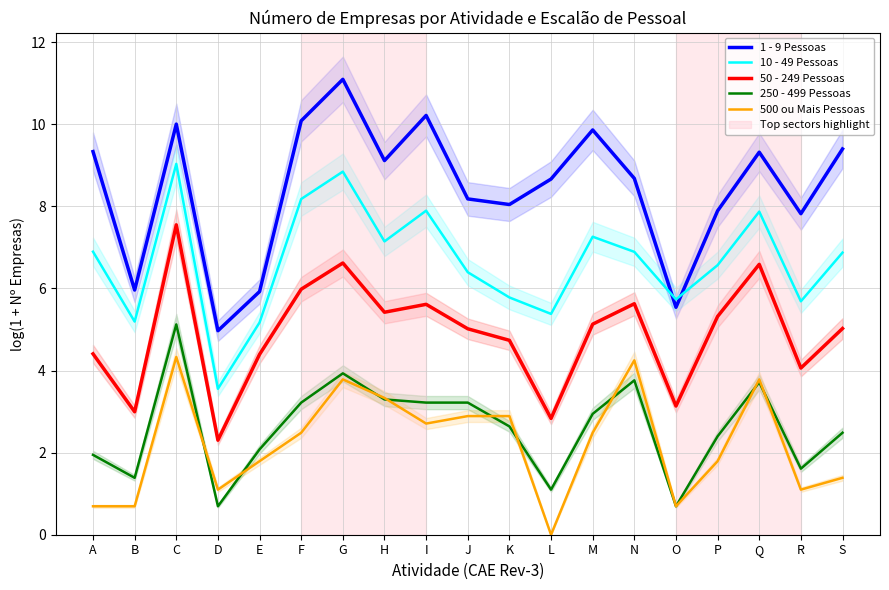

At which category does the chart reach its minimum across all series?

L